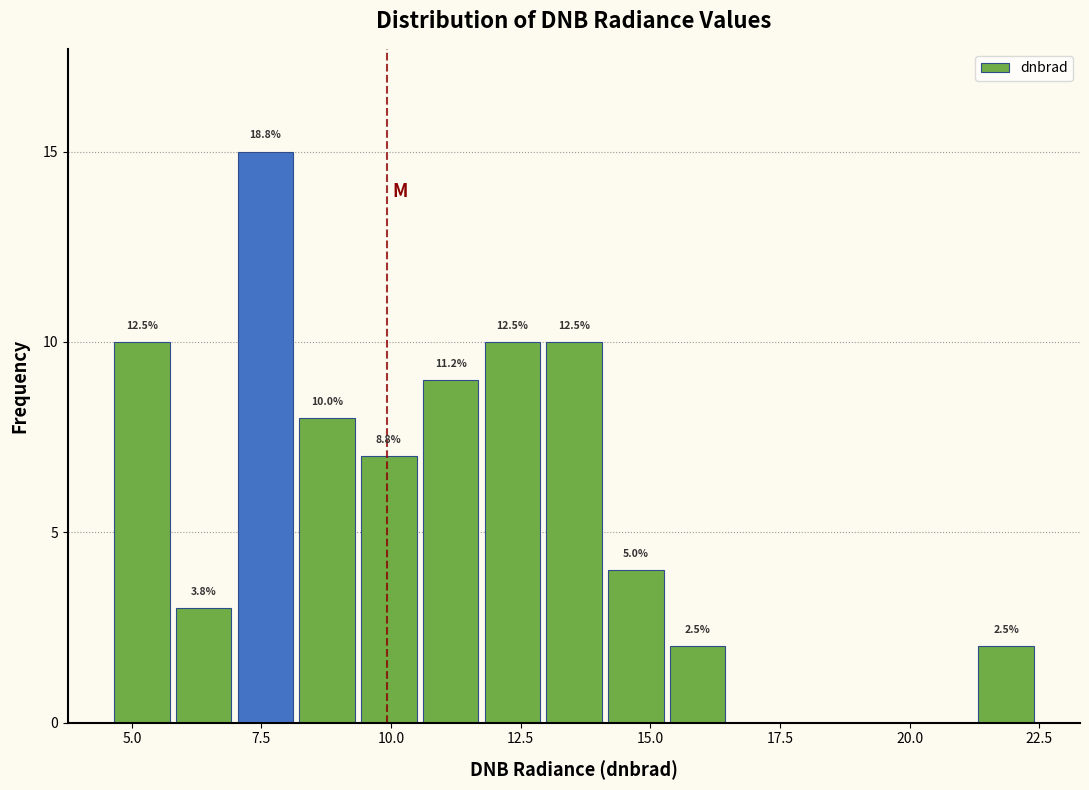

Read against the x-axis, roughly where is the centre of the tallest bar?

7.5